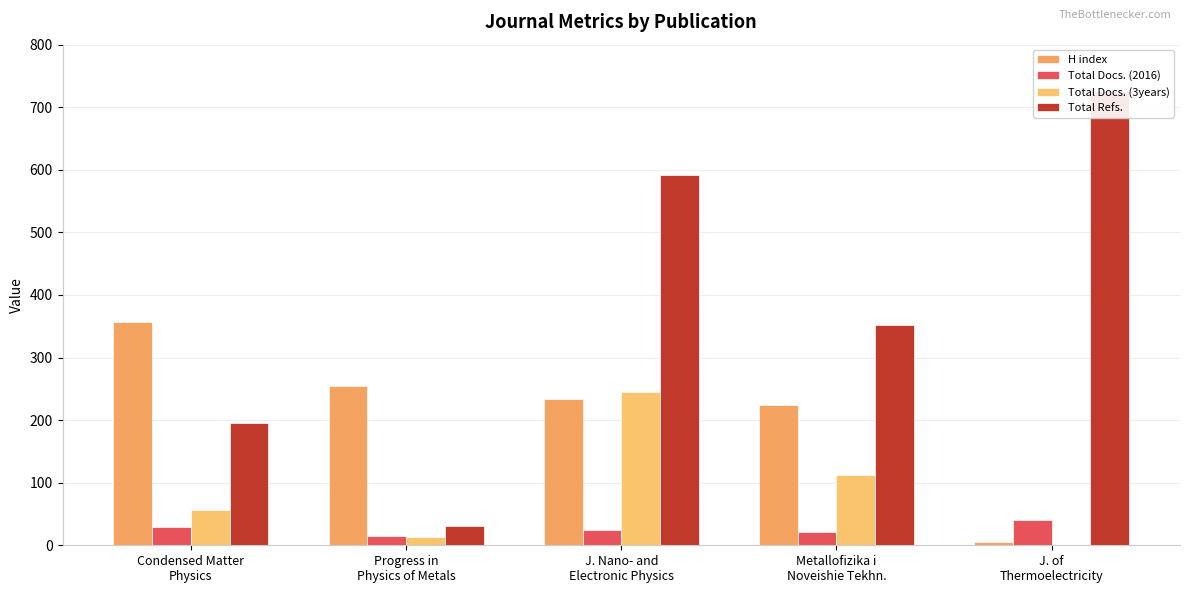

Which series has the largest range (max minus min)?

Total Refs.